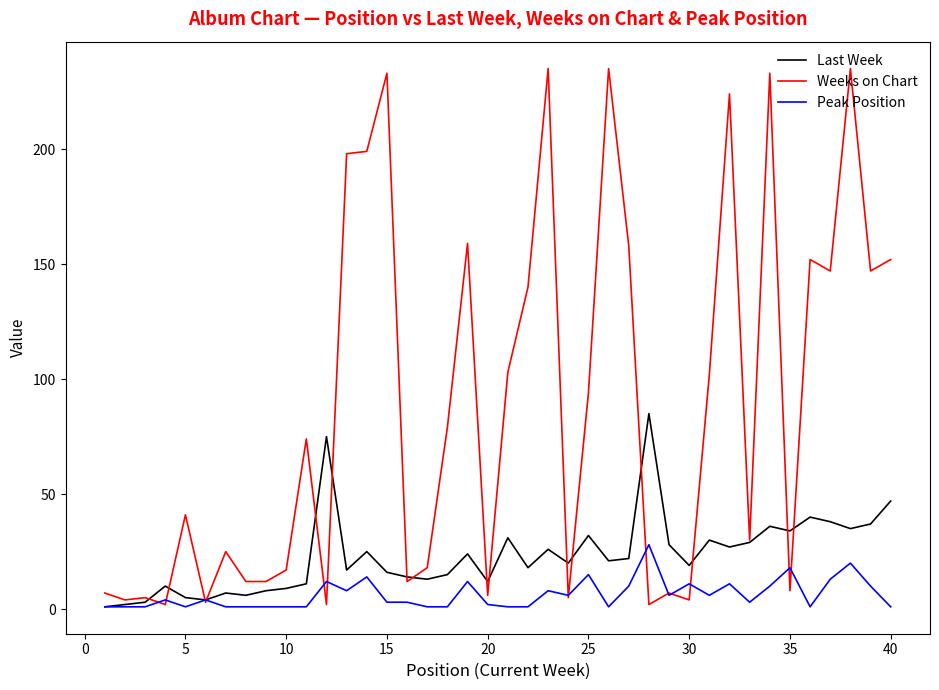

What is the maximum value for Peak Position?

28